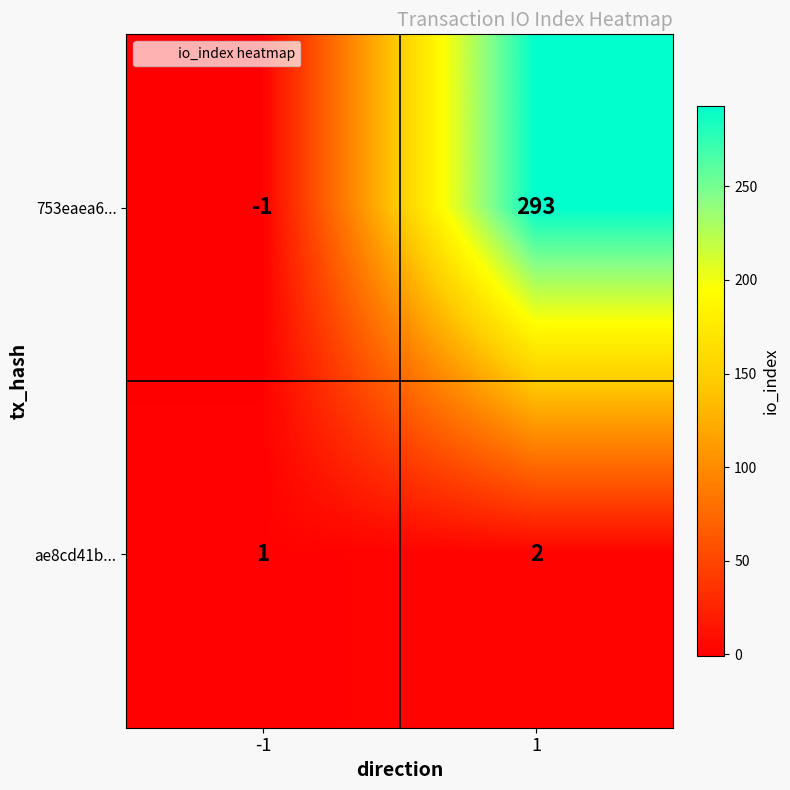

What is the sum of all 753eaea6... values?

292